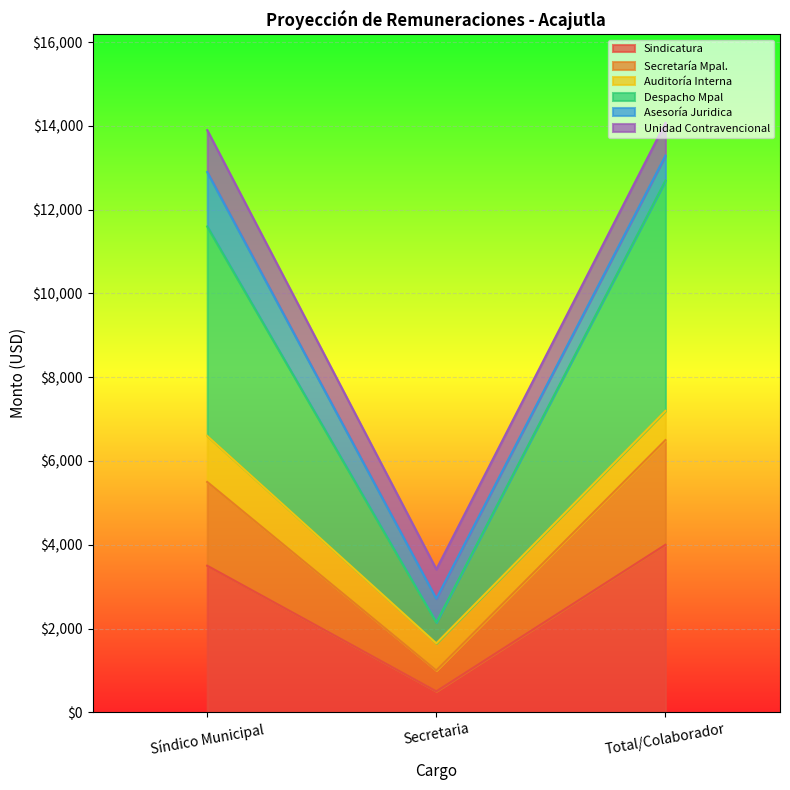

What is the maximum value for Sindicatura?

4000